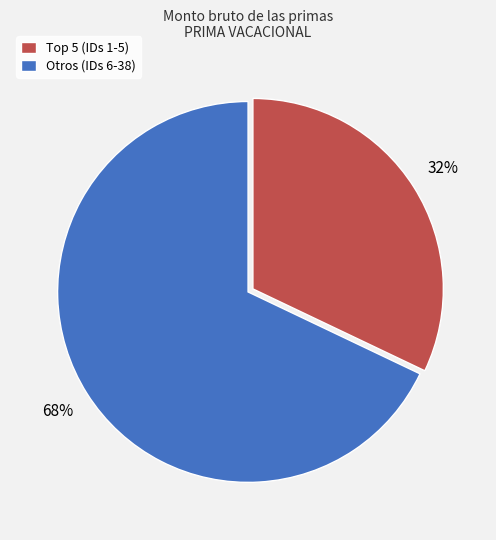

Is there any slice that represents more than half of the pie?

Yes